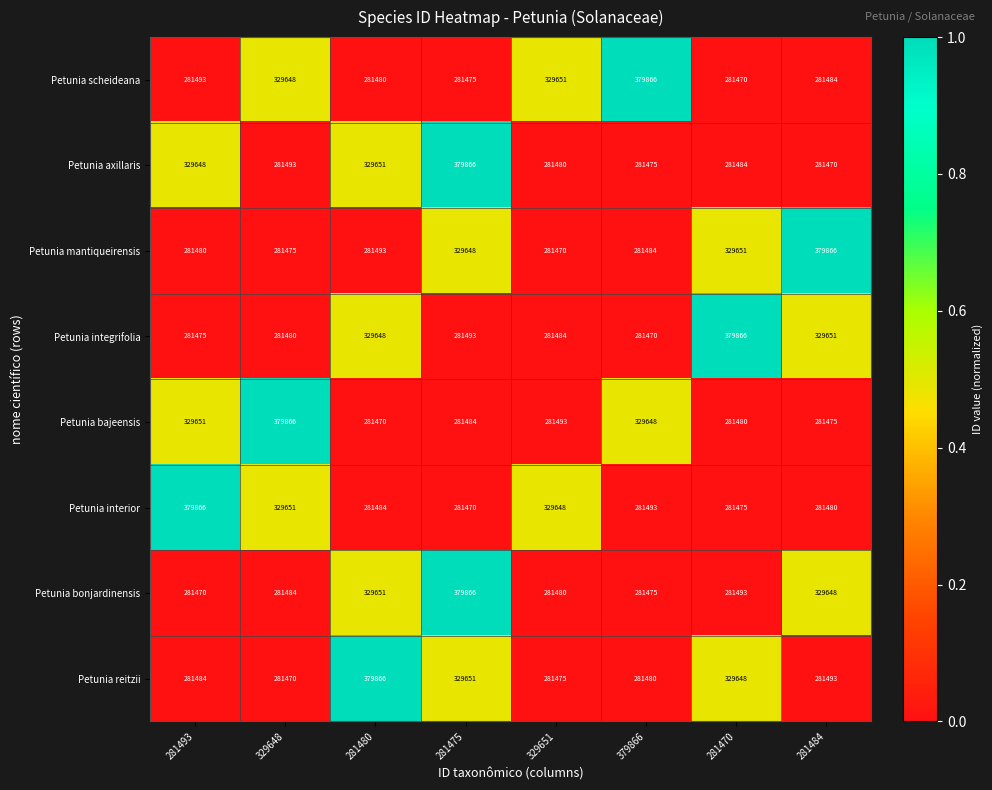

What is the difference between the second highest and minimum values in the Petunia interior series?

48181